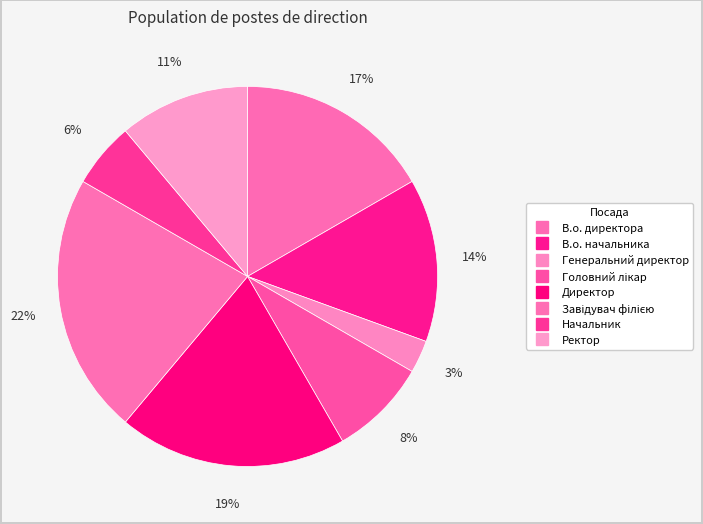

Does any single category account for the majority?

No